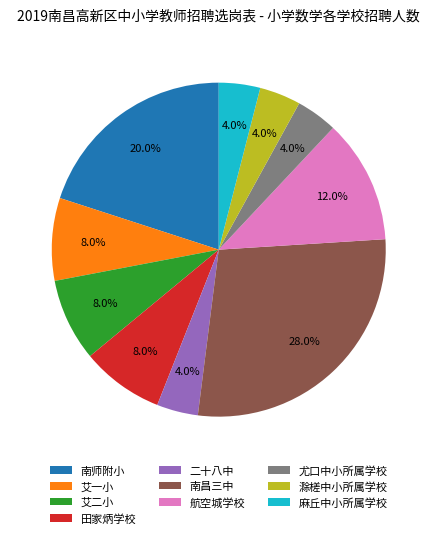

Between 航空城学校 and 南昌三中, which is larger?

南昌三中